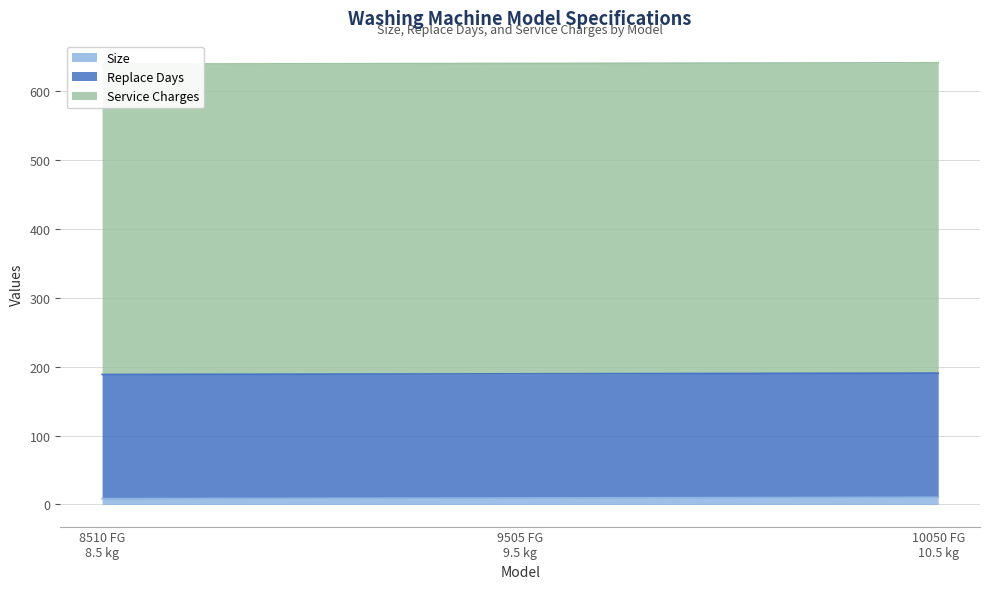

Reading left to right, transcribe all the data shown in this chart.

Size: Washing machine 8510 FG 8.5 kg=8.5	Washing machine 9505 FG 9.5 kg=9.5	Washing machine 10050 FG 10.5 kg=10.5
Replace Days: Washing machine 8510 FG 8.5 kg=180.0	Washing machine 9505 FG 9.5 kg=180.0	Washing machine 10050 FG 10.5 kg=180.0
Service Charges: Washing machine 8510 FG 8.5 kg=450.0	Washing machine 9505 FG 9.5 kg=450.0	Washing machine 10050 FG 10.5 kg=450.0